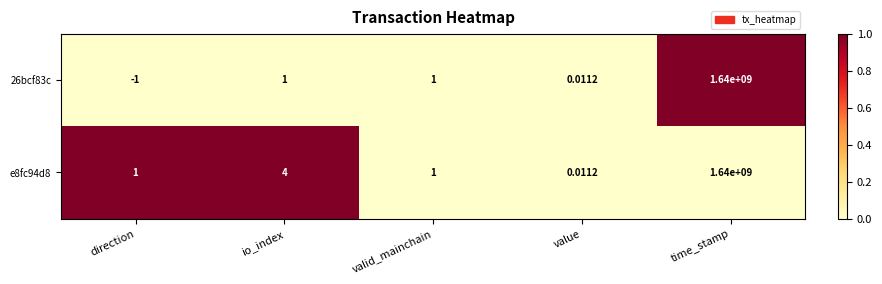

Which category has the highest value in the 26bcf83c series?

time_stamp